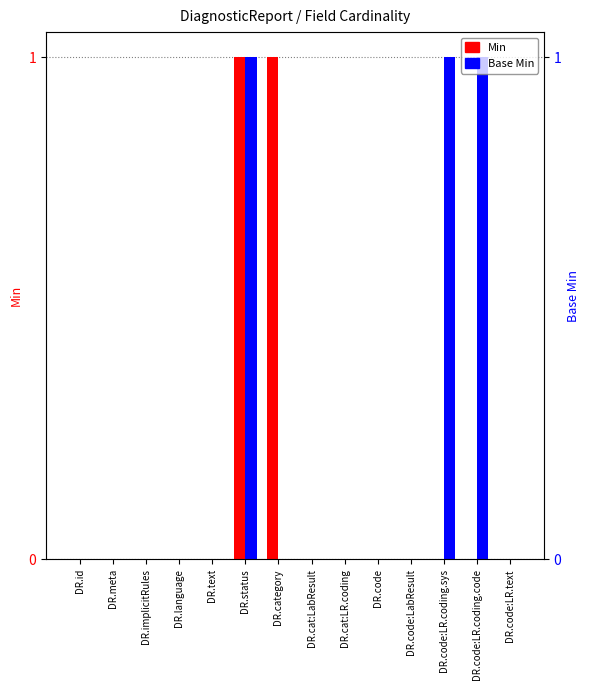

Read the Min value at DR.status.

1